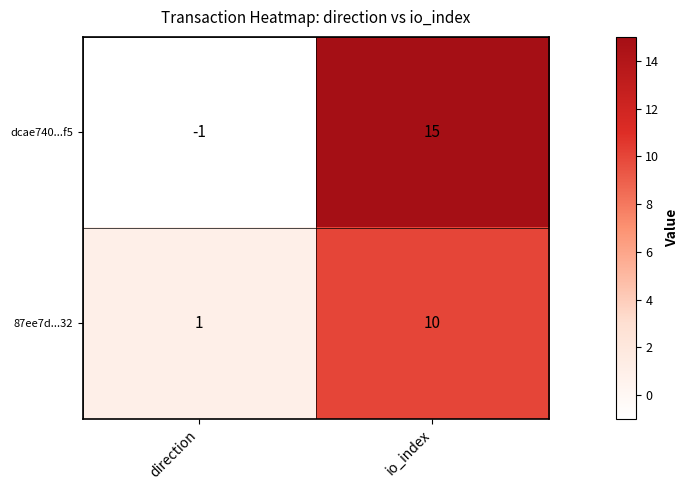

At which category is the sum across all series the highest?

io_index